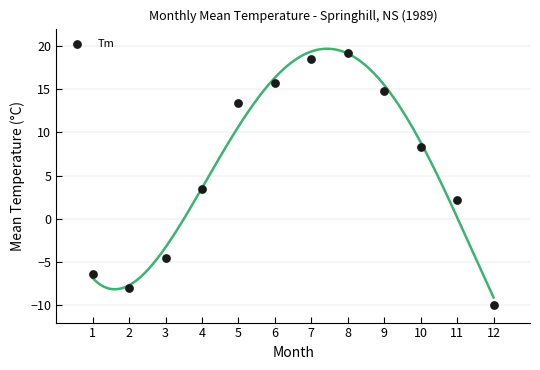

What is the range of Y values (max minus min)?

29.2